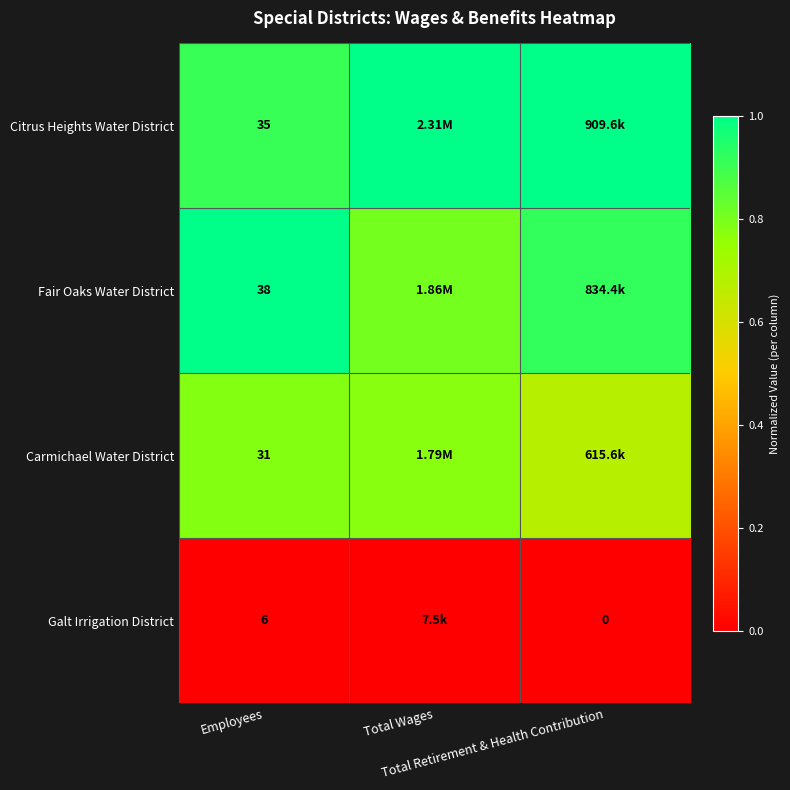

At which category is the sum across all series the highest?

Employees